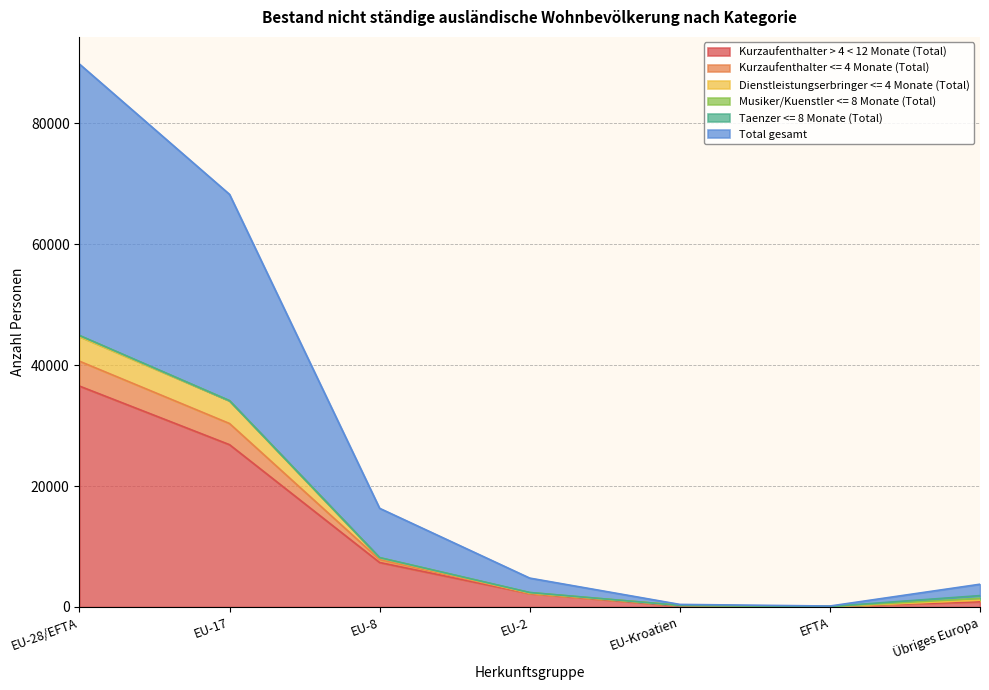

Where is Kurzaufenthalter > 4 < 12 Monate (Total) nearest to the value 18308?

EU-17